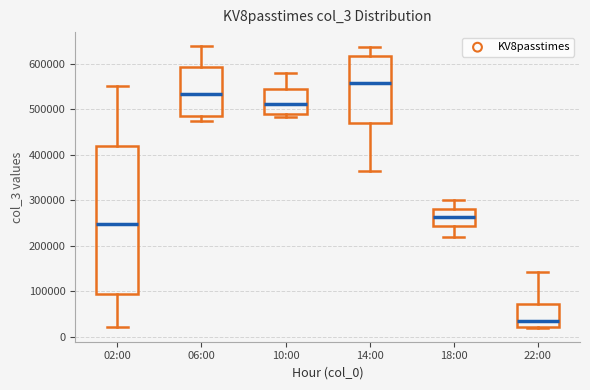

Reading left to right, read every box against the y-axis: the position of its median line, the range the box covers, and the ends of its whiskers. The values are not printed on the chart, so give them approximately, as read against the axis.

02:00: median 250000, box 90000 to 420000, whiskers 20000 to 550000
06:00: median 530000, box 490000 to 590000, whiskers 470000 to 640000
10:00: median 510000, box 490000 to 540000, whiskers 480000 to 580000
14:00: median 560000, box 470000 to 620000, whiskers 360000 to 640000
18:00: median 260000, box 240000 to 280000, whiskers 220000 to 300000
22:00: median 30000, box 20000 to 70000, whiskers 20000 to 140000